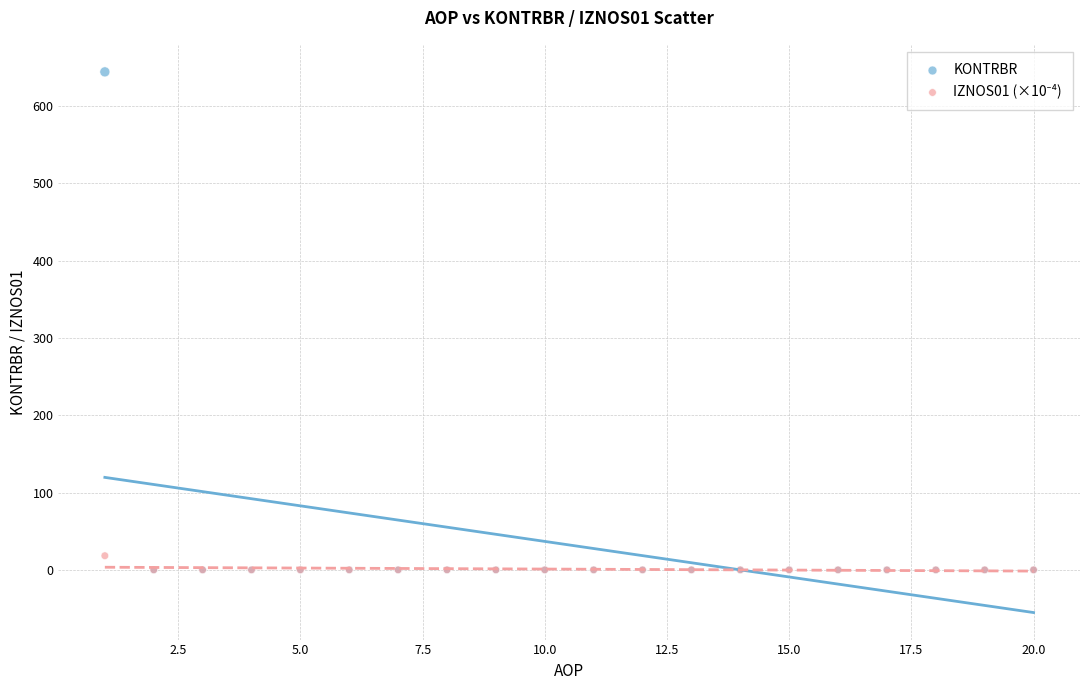

Which series has the largest Y range (max minus min)?

KONTRBR